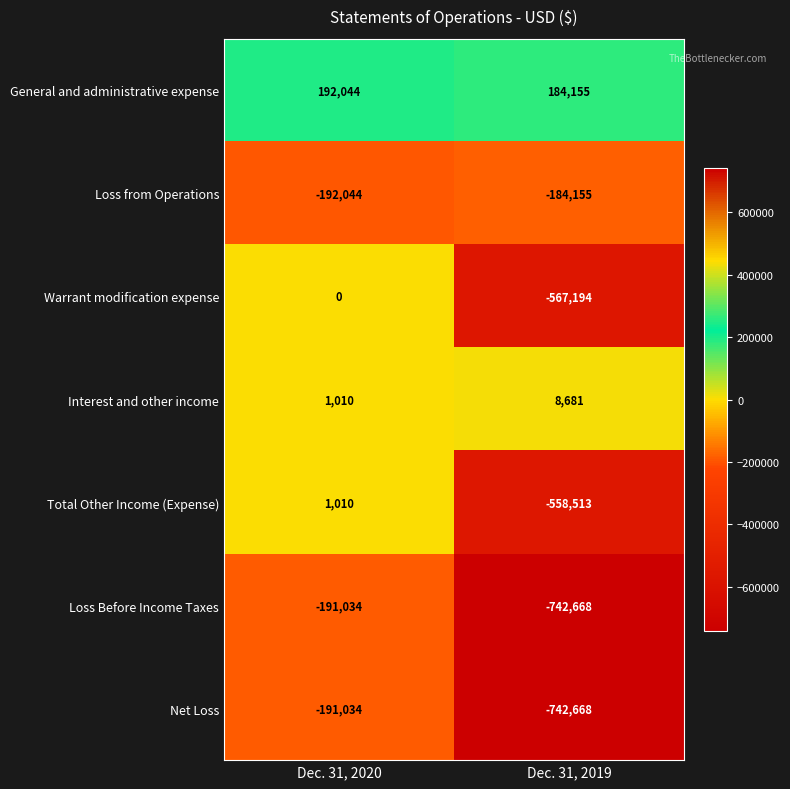

List the labels in order of Warrant modification expense value, largest first.

Dec. 31, 2020, Dec. 31, 2019